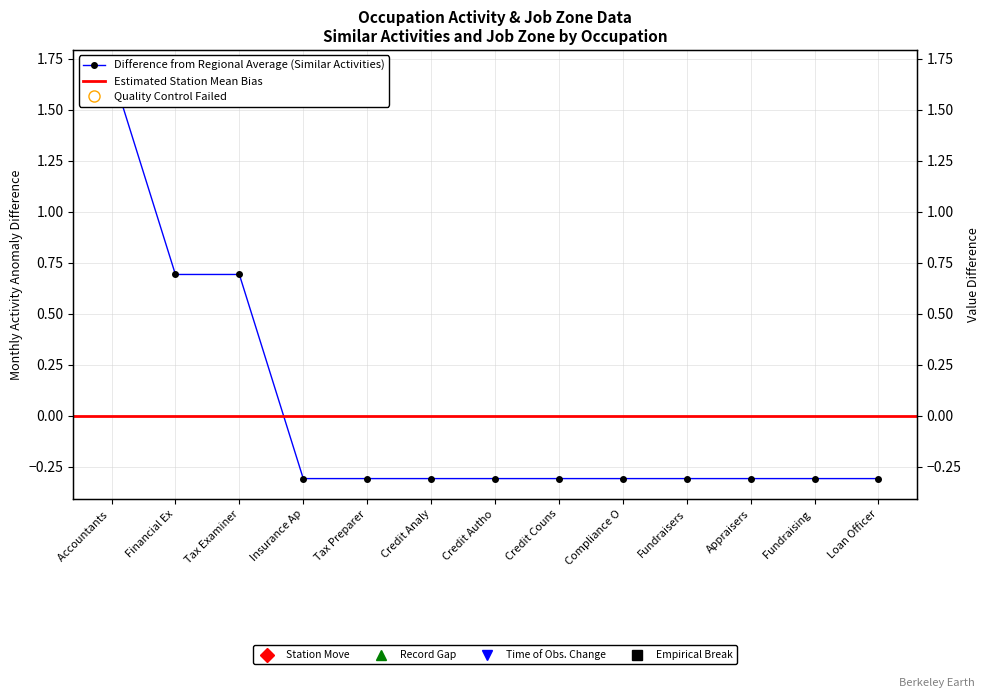

Rank the categories by value from highest to lowest.

Accountants, Financial Ex, Tax Examiner, Insurance Ap, Tax Preparer, Credit Analy, Credit Autho, Credit Couns, Compliance O, Fundraisers, Appraisers, Fundraising, Loan Officer